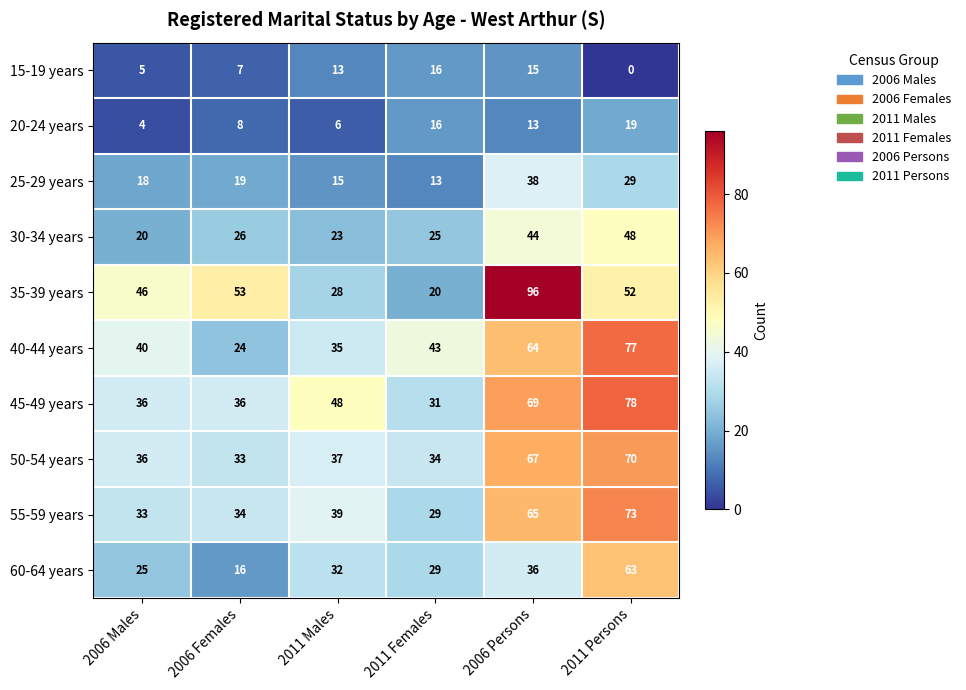

What is the total value across all series at 2006 Males?

263